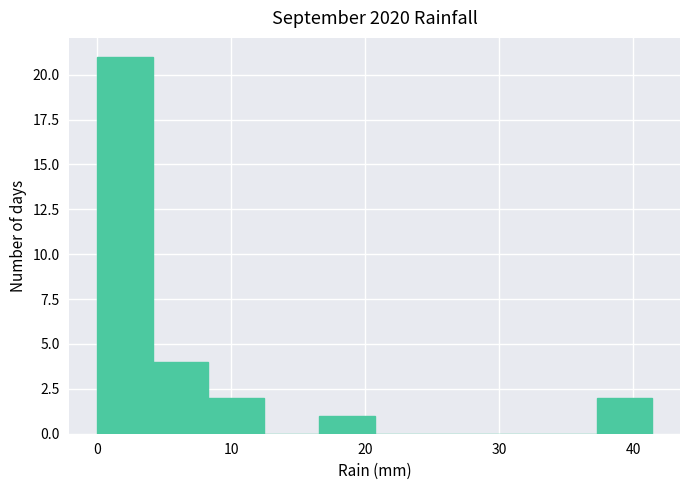

What is the height of the bar covering 37 to 41 on the x-axis? Neither the bar edges nor the heights are printed on the chart, so give them approximately, as read against the axes.

2